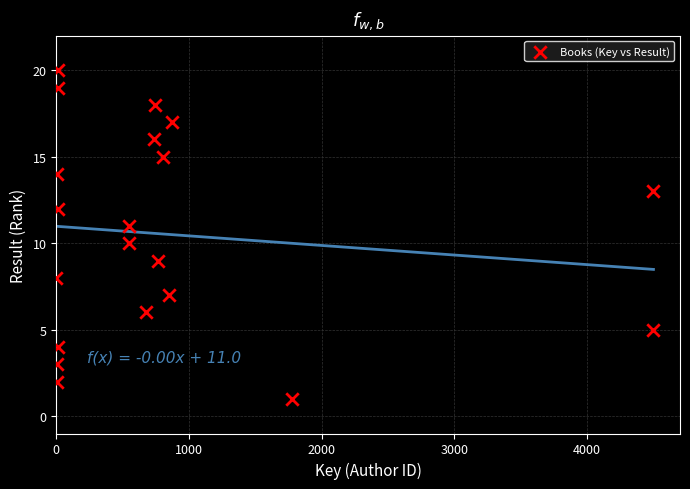

What is the range of Y values (max minus min)?

19